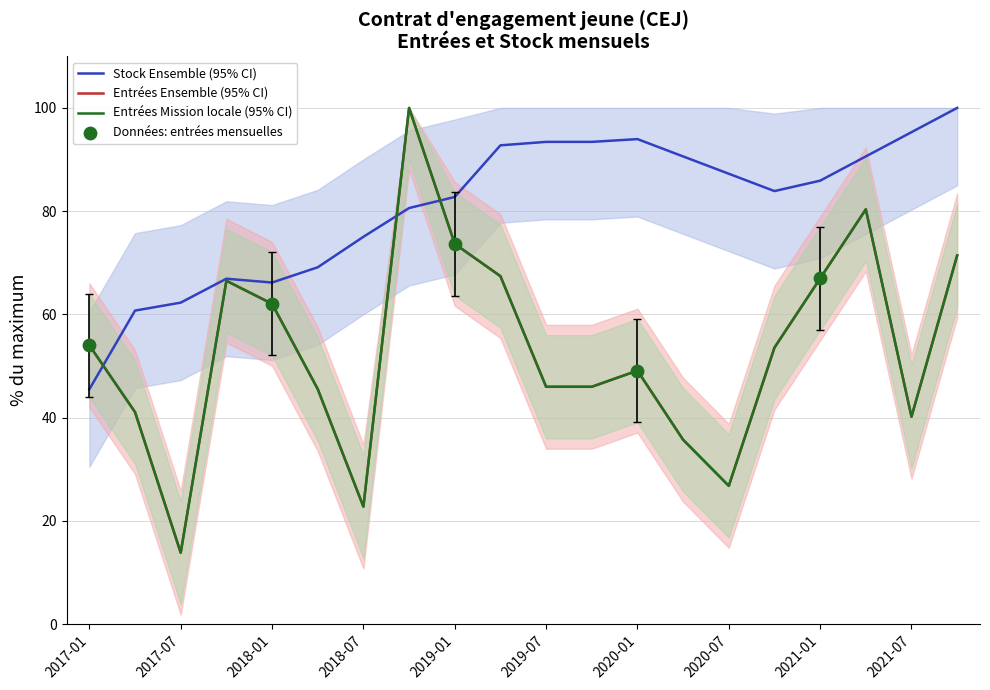

At which category is the sum across all series the highest?

2018-10